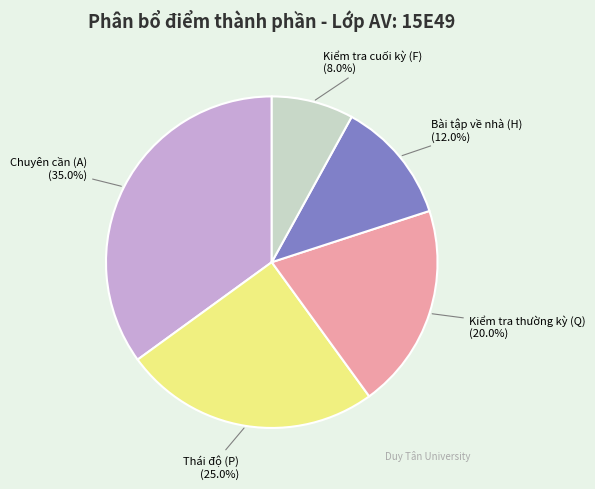

What is the largest slice in the pie chart?

Chuyên cần (A)